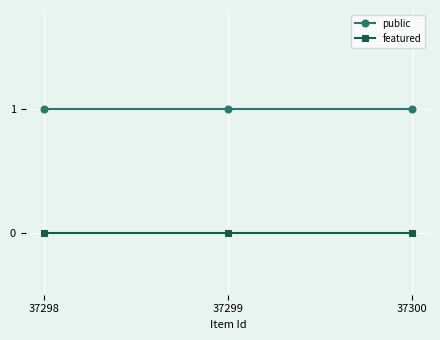

What is the total value across all series at 37300?

1